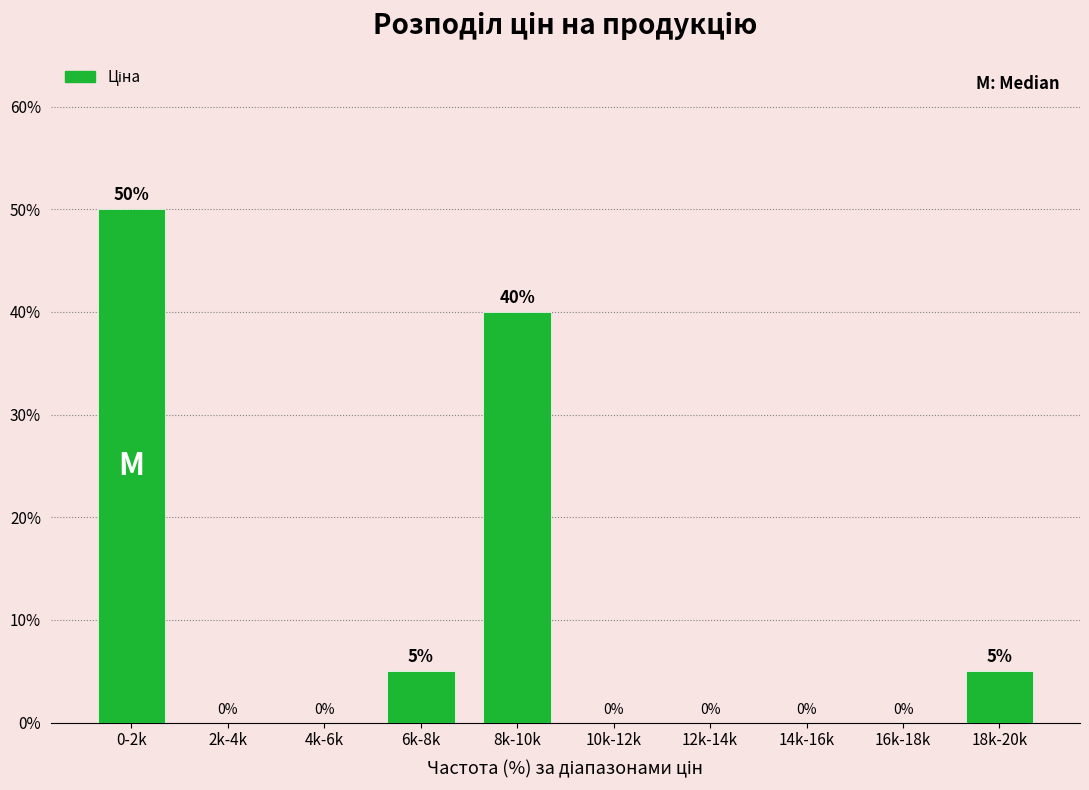

Reading right to left, transcribe all the data shown in this chart.

18k-20k=5	16k-18k=0	14k-16k=0	12k-14k=0	10k-12k=0	8k-10k=40	6k-8k=5	4k-6k=0	2k-4k=0	0-2k=50